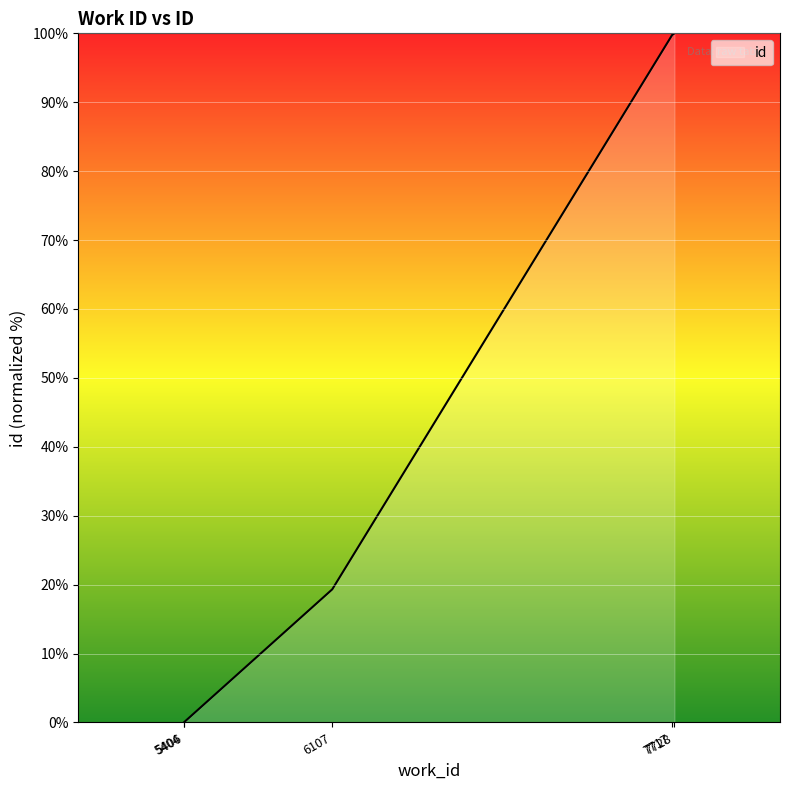

True or false: there are more than 1 points higher than both neighbors.

False